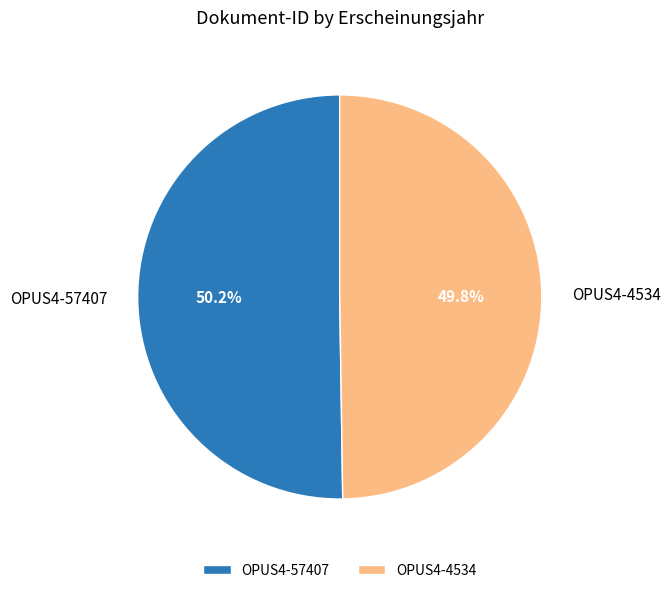

Is there a majority slice in this chart?

Yes